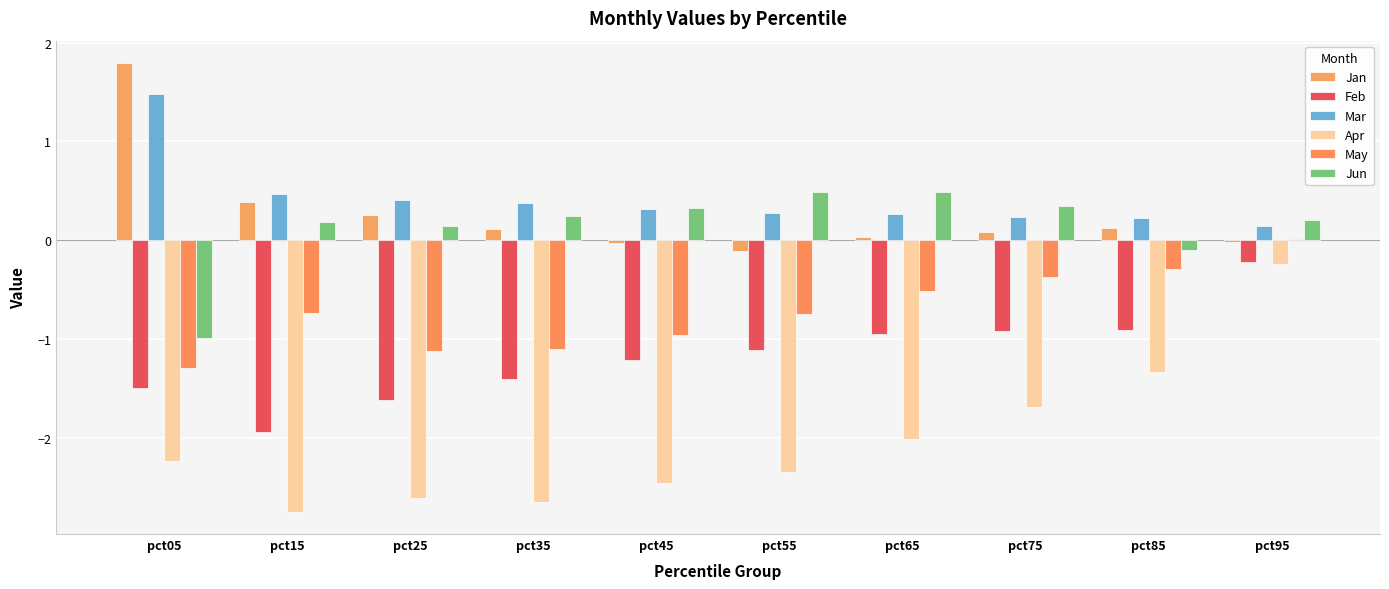

How many groups of bars are there?

10